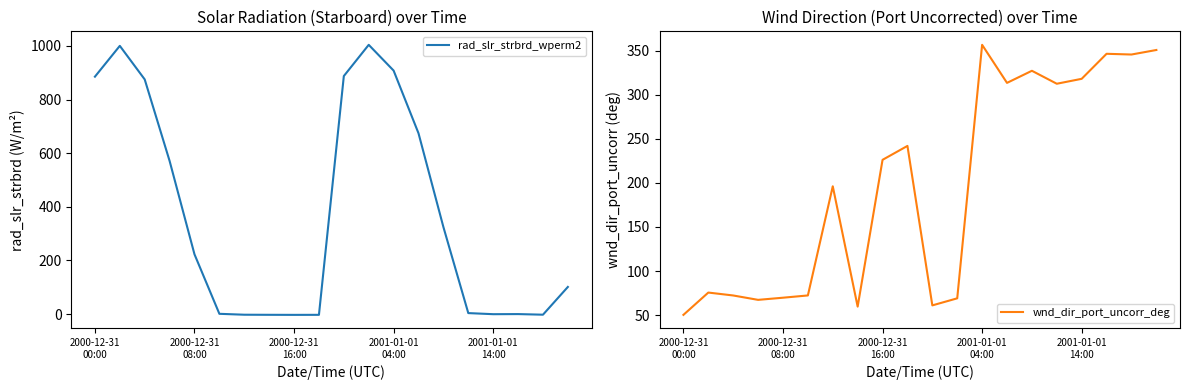

Is this an area chart (filled region under the line)?

No